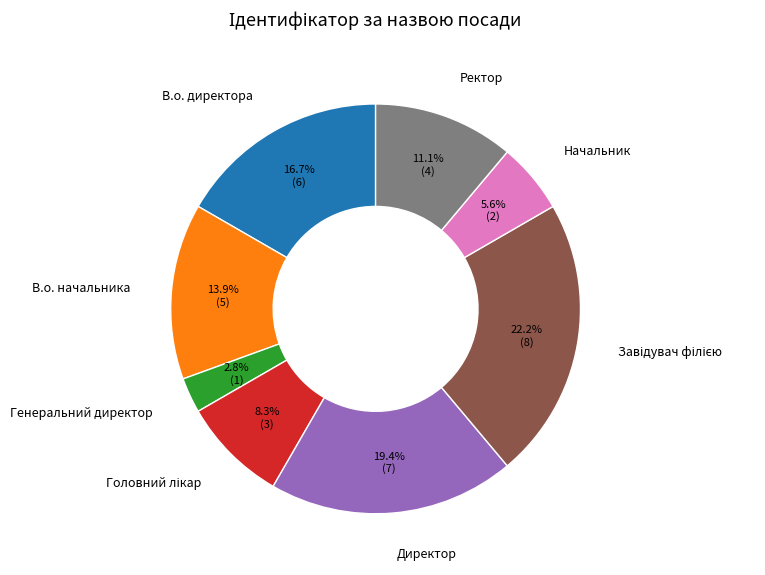

Does Ректор account for over 50% of the chart?

No